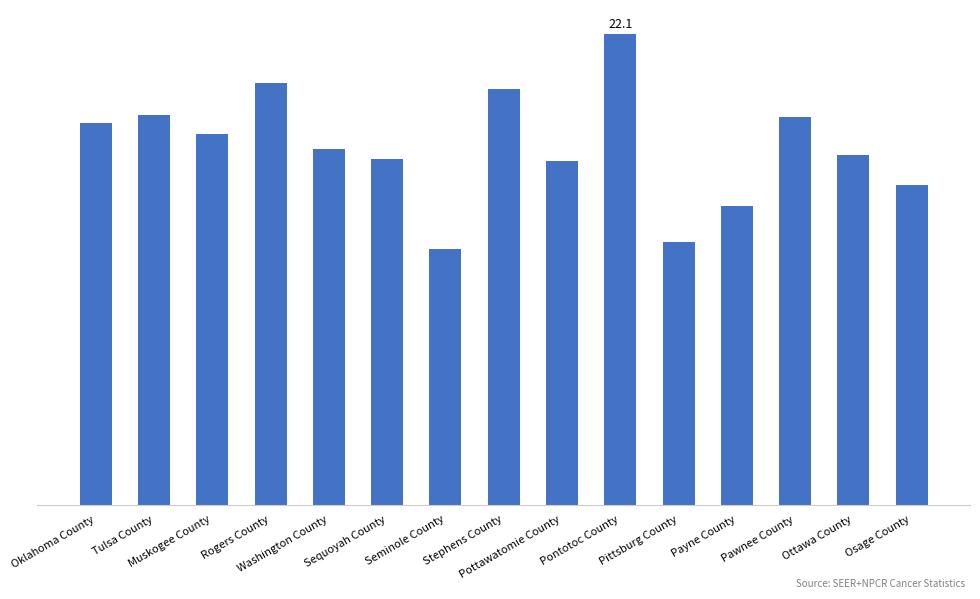

Which category has the highest value across all series?

Pontotoc County